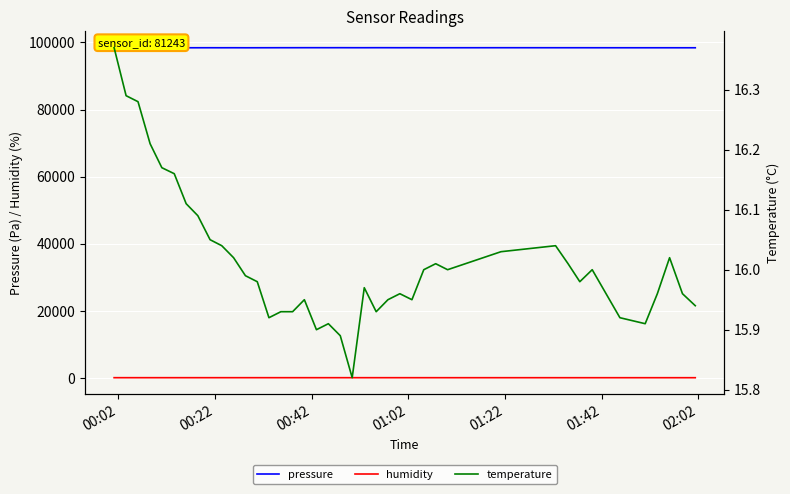

True or false: humidity and pressure cross at least once.

False